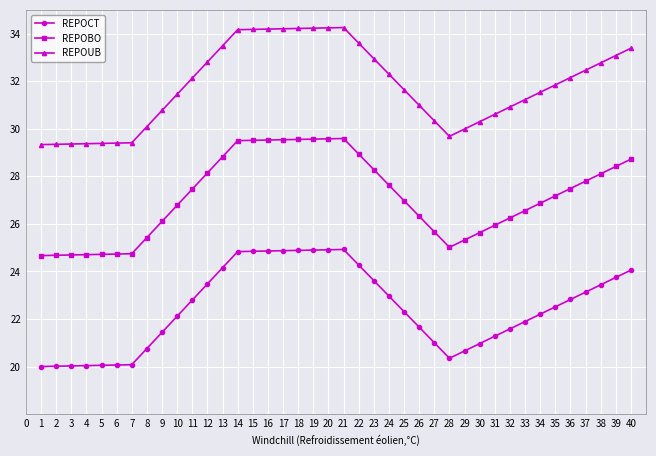

The REPOBO series shows 29.6 at 19. True or false?

True